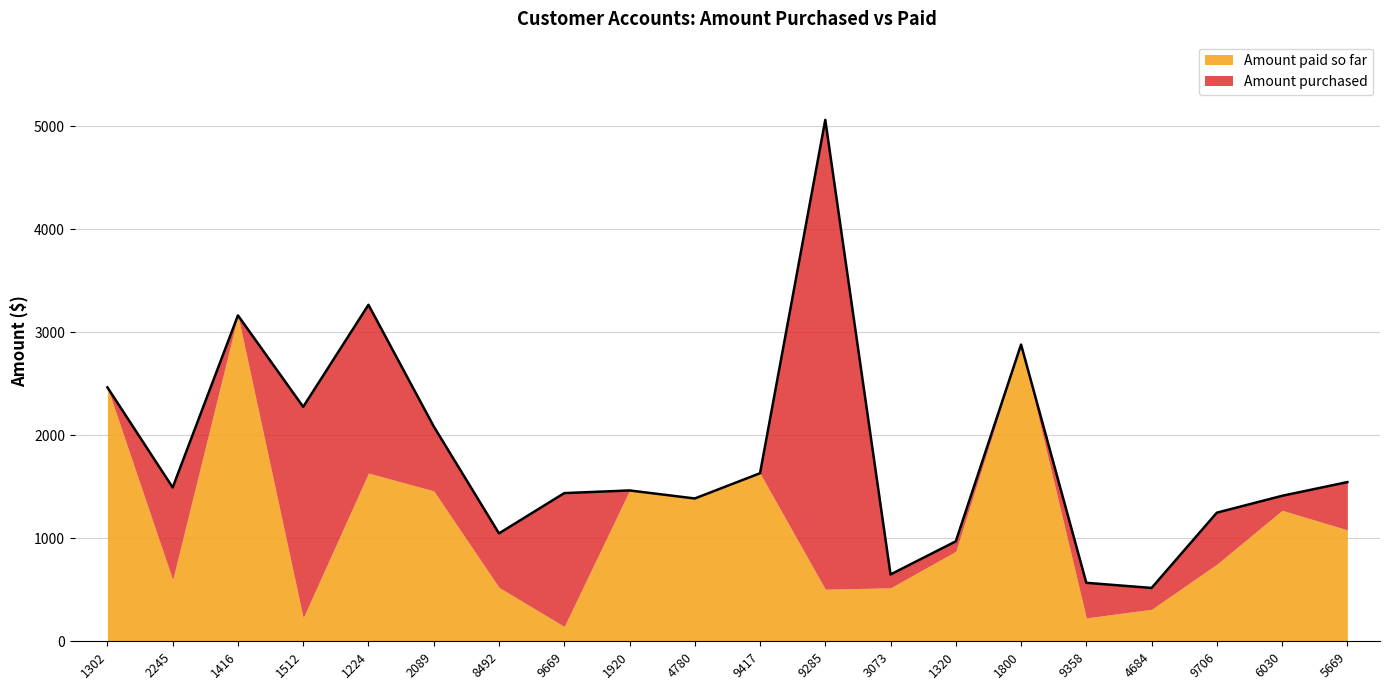

True or false: the data shows 581 at 8492.

False